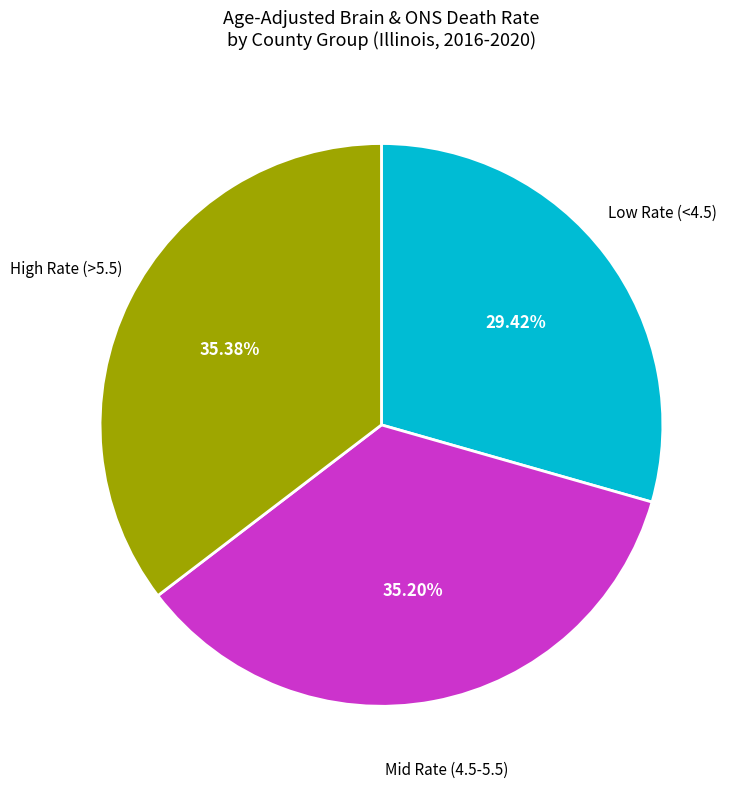

Does any single category account for the majority?

No